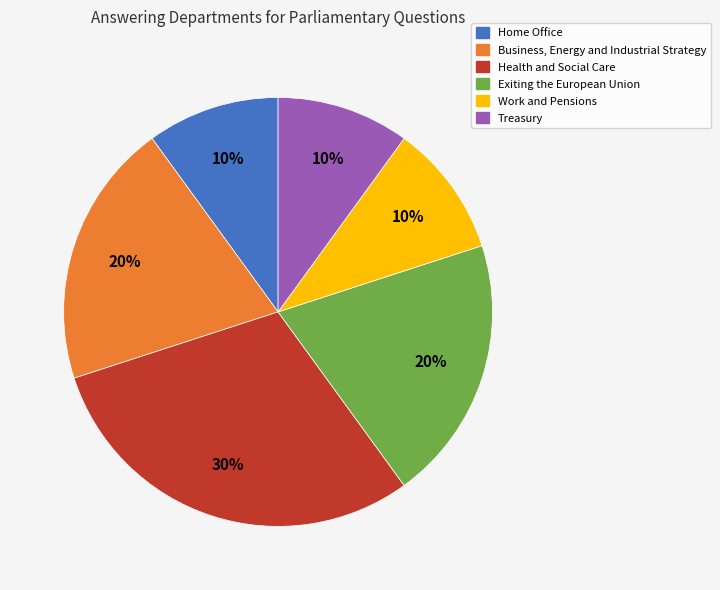

To the nearest percent, what is the difference between the largest and smallest slice percentages?

20%